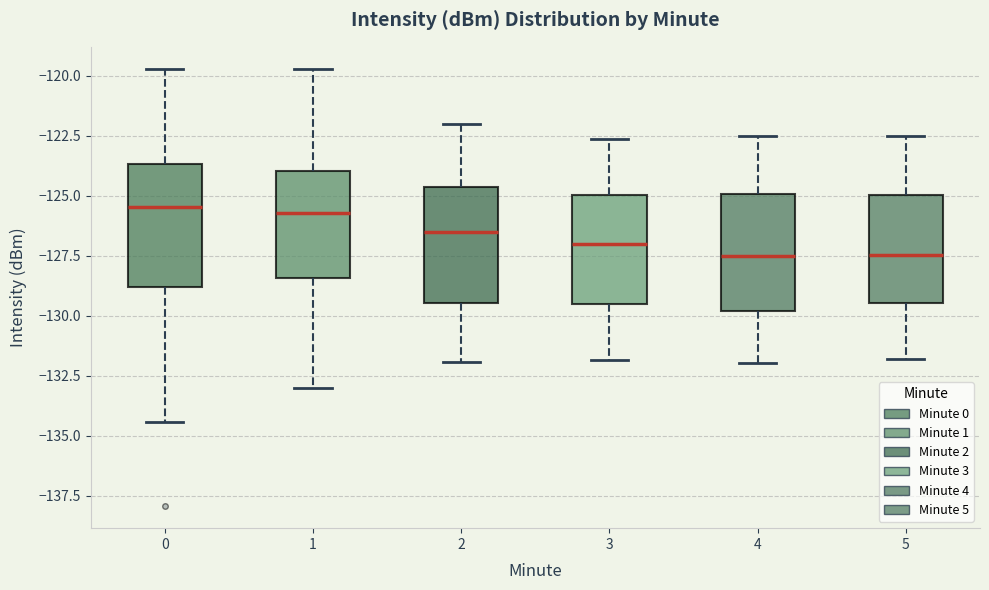

Reading left to right, read every box against the y-axis: the position of its median line, the range the box covers, and the ends of its whiskers. The values are not printed on the chart, so give them approximately, as read against the axis.

0: median -125.5, box -129.0 to -123.5, whiskers -134.5 to -119.5
1: median -125.5, box -128.5 to -124.0, whiskers -133.0 to -119.5
2: median -126.5, box -129.5 to -124.5, whiskers -132.0 to -122.0
3: median -127.0, box -129.5 to -125.0, whiskers -132.0 to -122.5
4: median -127.5, box -130.0 to -125.0, whiskers -132.0 to -122.5
5: median -127.5, box -129.5 to -125.0, whiskers -132.0 to -122.5